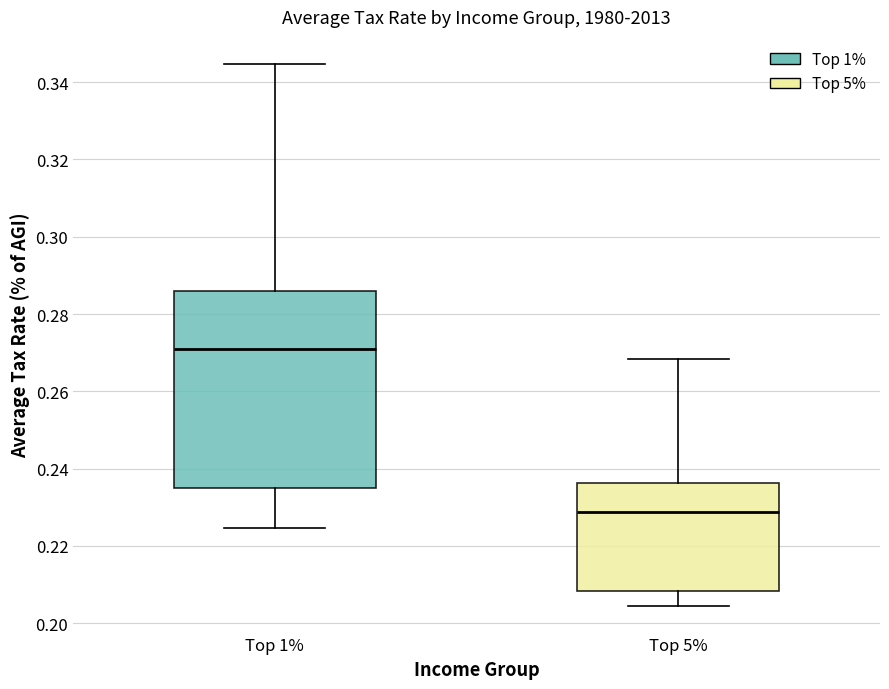

Where is the upper edge of the box for Top 1% on the y-axis? The values are not printed on the chart, so give them approximately, as read against the axis.

0.286